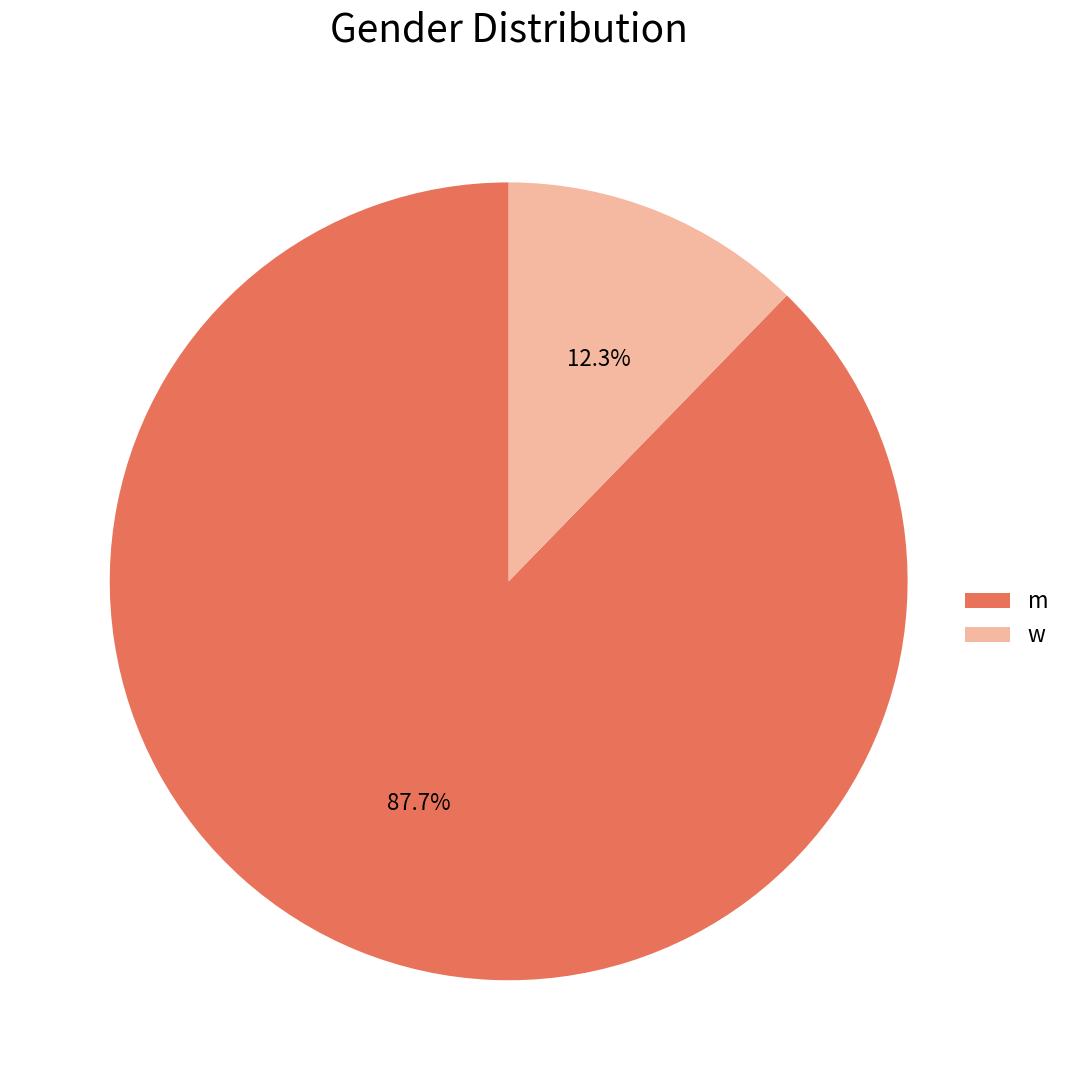

Which category has the smallest portion of the pie?

w